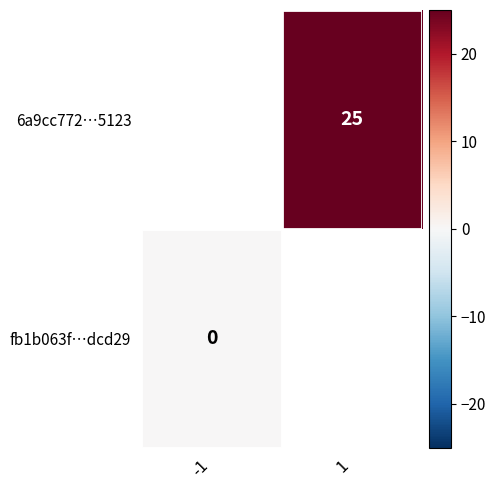

Rank the categories by 6a9cc772…5123 value from lowest to highest.

-1, 1